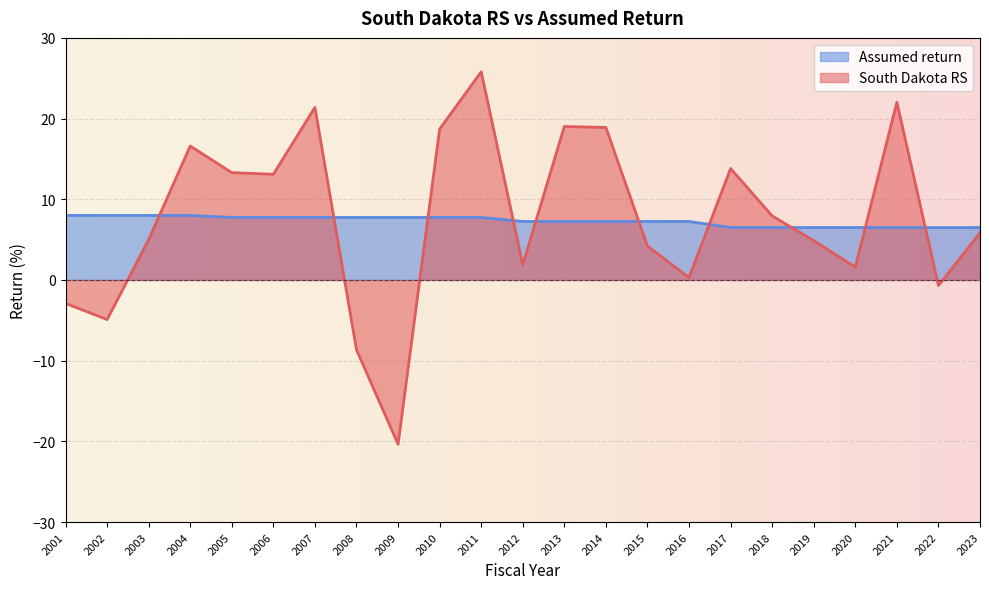

How many negative values does the South Dakota RS series have?

5